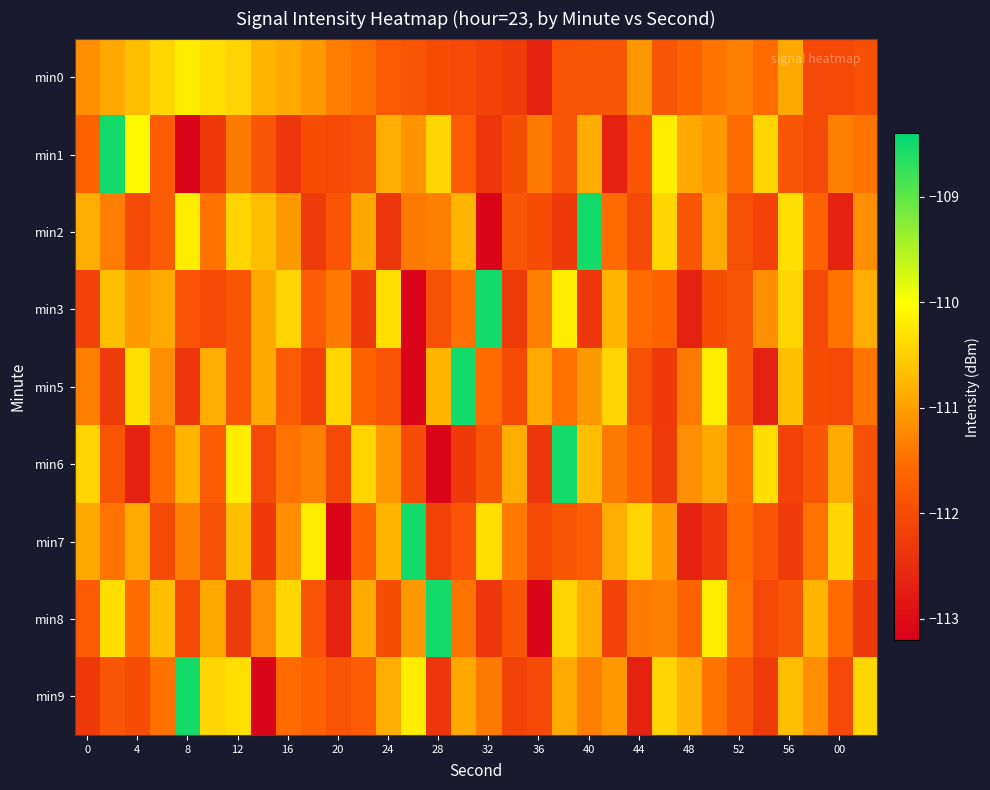

Reading left to right, transcribe all the data shown in this chart.

min0: -111.2	-110.9	-110.7	-110.4	-110.2	-110.3	-110.5	-110.8	-110.9	-111.1	-111.3	-111.5	-111.8	-111.8	-112.0	-112.0	-112.2	-112.3	-112.7	-111.9	-111.8	-111.8	-111.1	-111.9	-111.7	-111.4	-111.3	-111.5	-110.9	-112.0	-112.0	-111.9
min1: -111.7	-108.5	-110.1	-111.8	-113.1	-112.3	-111.4	-111.9	-112.3	-112.0	-112.0	-111.9	-110.8	-111.1	-110.4	-111.8	-112.3	-112.0	-111.4	-111.9	-110.8	-112.7	-111.9	-110.2	-110.9	-111.1	-111.5	-110.4	-111.8	-112.0	-111.3	-111.4
min2: -110.8	-111.3	-112.0	-111.8	-110.2	-111.5	-110.5	-110.7	-111.1	-112.3	-111.9	-110.9	-112.3	-111.4	-111.3	-110.8	-113.1	-111.9	-112.0	-112.3	-108.5	-111.5	-112.0	-110.4	-111.8	-110.9	-111.9	-112.2	-110.3	-111.7	-112.7	-111.2
min3: -112.2	-110.7	-111.1	-110.9	-111.9	-112.0	-111.8	-110.9	-110.5	-111.8	-111.4	-112.3	-110.3	-113.1	-111.9	-111.5	-108.5	-112.3	-111.3	-110.2	-112.3	-110.8	-111.5	-111.7	-112.7	-112.0	-111.9	-111.2	-110.4	-112.0	-111.4	-110.8
min5: -111.3	-112.3	-110.3	-111.2	-112.3	-110.8	-111.8	-110.9	-111.8	-112.2	-110.4	-111.7	-111.9	-113.1	-110.8	-108.5	-111.5	-112.0	-110.9	-111.5	-111.1	-110.5	-111.9	-112.3	-111.4	-110.2	-111.9	-112.7	-110.7	-112.0	-112.0	-111.4
min6: -110.5	-111.9	-112.7	-111.5	-110.8	-111.8	-110.2	-112.0	-111.4	-111.3	-112.0	-110.4	-111.1	-112.0	-113.1	-112.3	-111.8	-110.8	-112.3	-108.5	-110.7	-111.4	-111.7	-112.3	-111.2	-110.9	-111.5	-110.3	-112.2	-111.9	-110.9	-111.9
min7: -110.9	-111.4	-110.9	-112.0	-111.3	-111.9	-110.7	-112.3	-111.2	-110.2	-113.1	-111.7	-110.8	-108.5	-112.2	-111.9	-110.3	-111.4	-112.0	-111.8	-111.8	-110.8	-110.5	-111.1	-112.7	-112.3	-111.5	-111.9	-112.3	-111.5	-110.4	-112.0
min8: -111.8	-110.3	-111.5	-110.7	-112.0	-110.9	-112.3	-111.2	-110.4	-111.9	-112.7	-110.9	-112.0	-111.1	-108.5	-111.4	-112.3	-111.8	-113.1	-110.5	-110.8	-112.2	-111.4	-111.3	-111.7	-110.2	-111.5	-112.0	-111.9	-110.8	-111.5	-112.3
min9: -112.3	-111.9	-112.0	-111.5	-108.5	-110.4	-110.3	-113.1	-111.5	-111.7	-111.9	-111.8	-110.8	-110.2	-112.3	-110.9	-111.4	-112.2	-112.0	-110.9	-111.3	-111.1	-112.7	-110.5	-110.8	-111.4	-111.8	-112.3	-110.7	-111.2	-112.0	-110.4